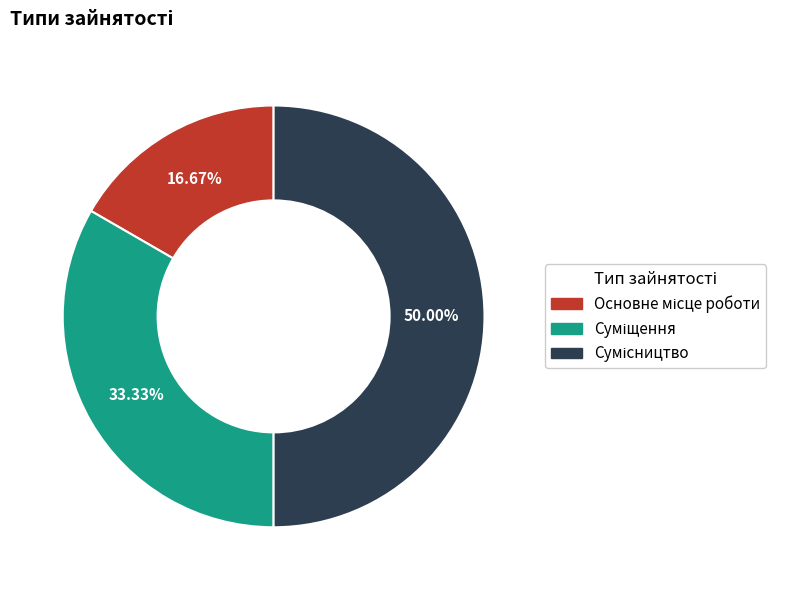

How many slices are in this pie chart?

3